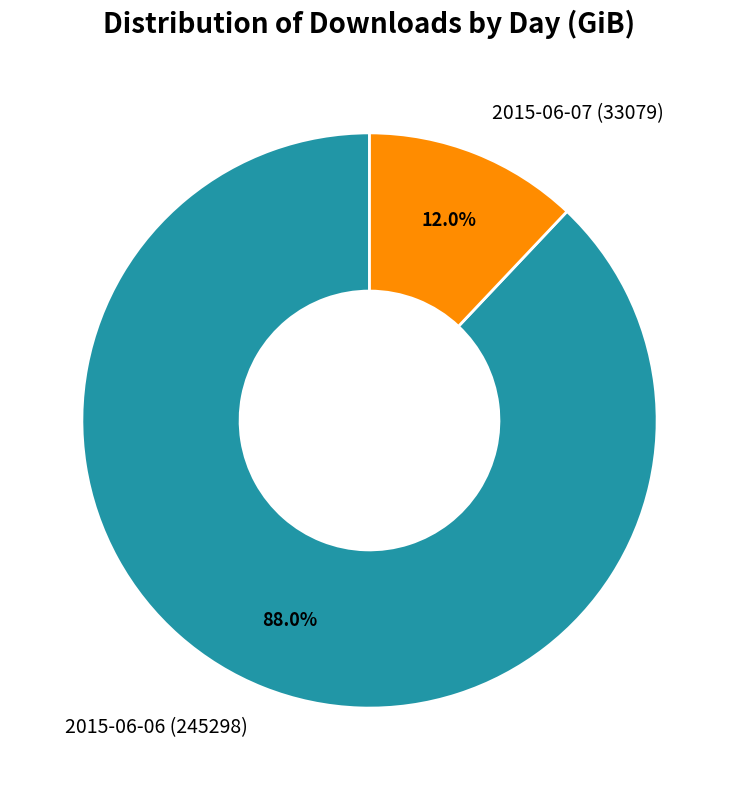

Is it true that 2015-06-06 is 88% of the pie?

True